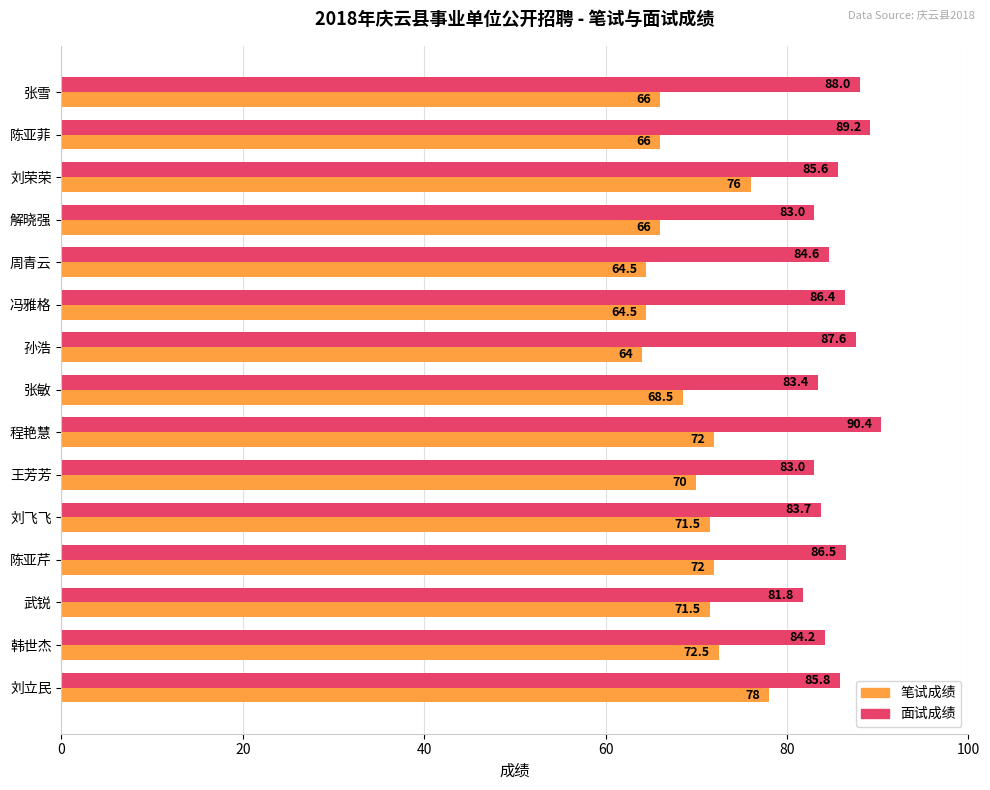

At which label is 面试成绩 closest to 86?

刘立民